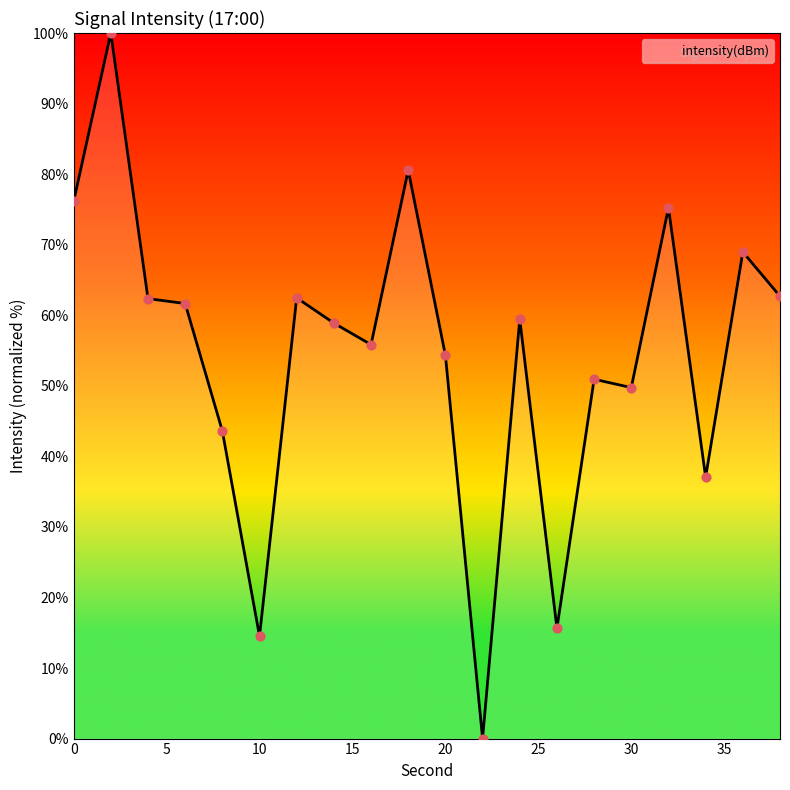

What is the difference between the maximum and minimum values?

100.0